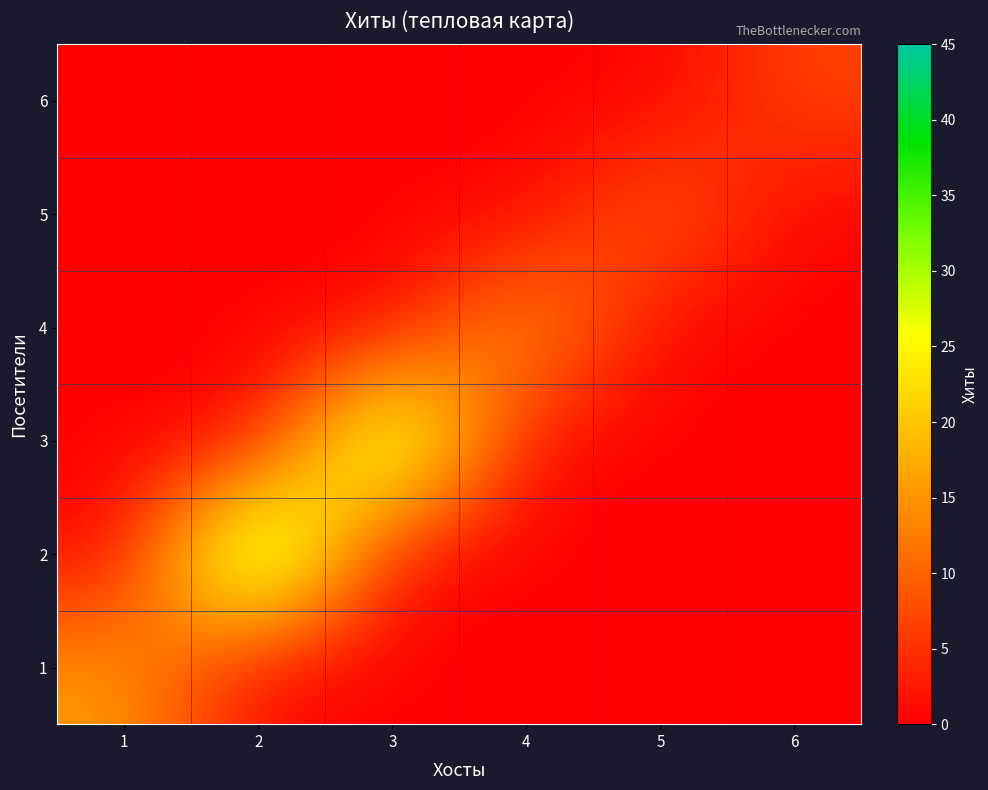

At which category is the sum across all series the highest?

2